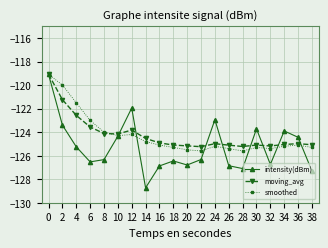

What is the value of the intensity(dBm) point at the 19th from the left?

-124.4